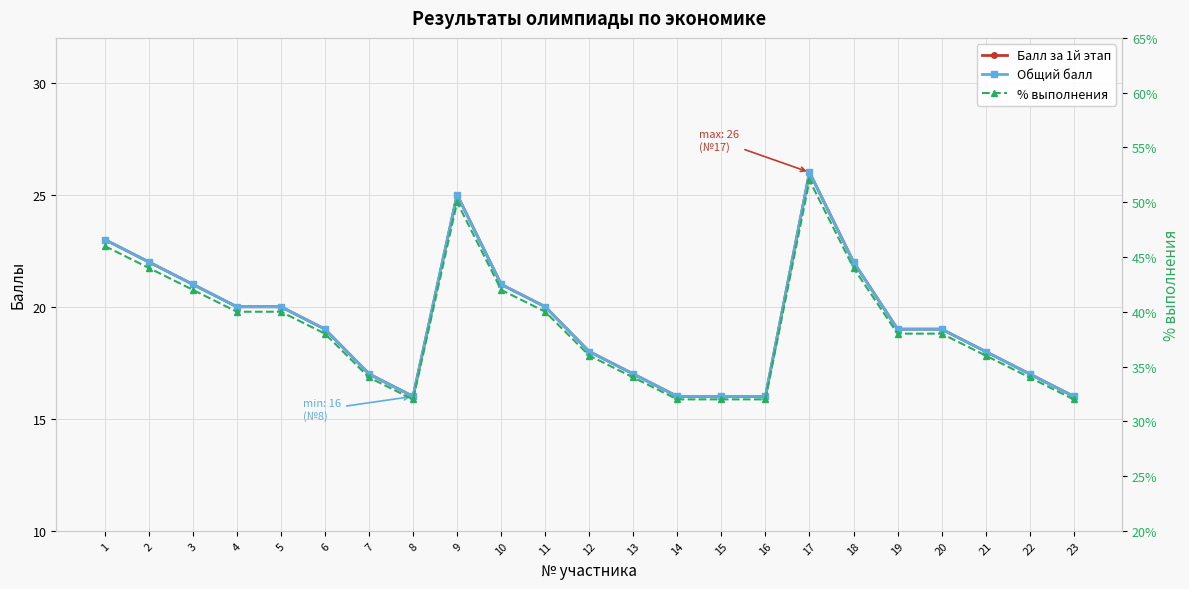

How many interior local peaks does the Общий балл series have?

2